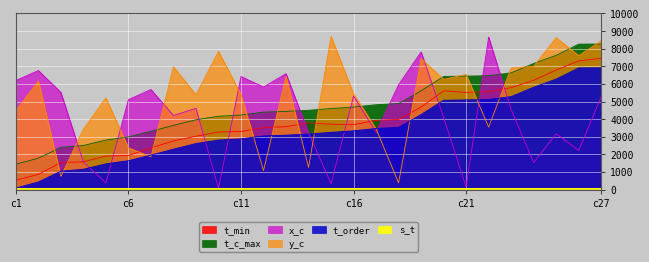

What is the total value across all series at c1?

12742.6